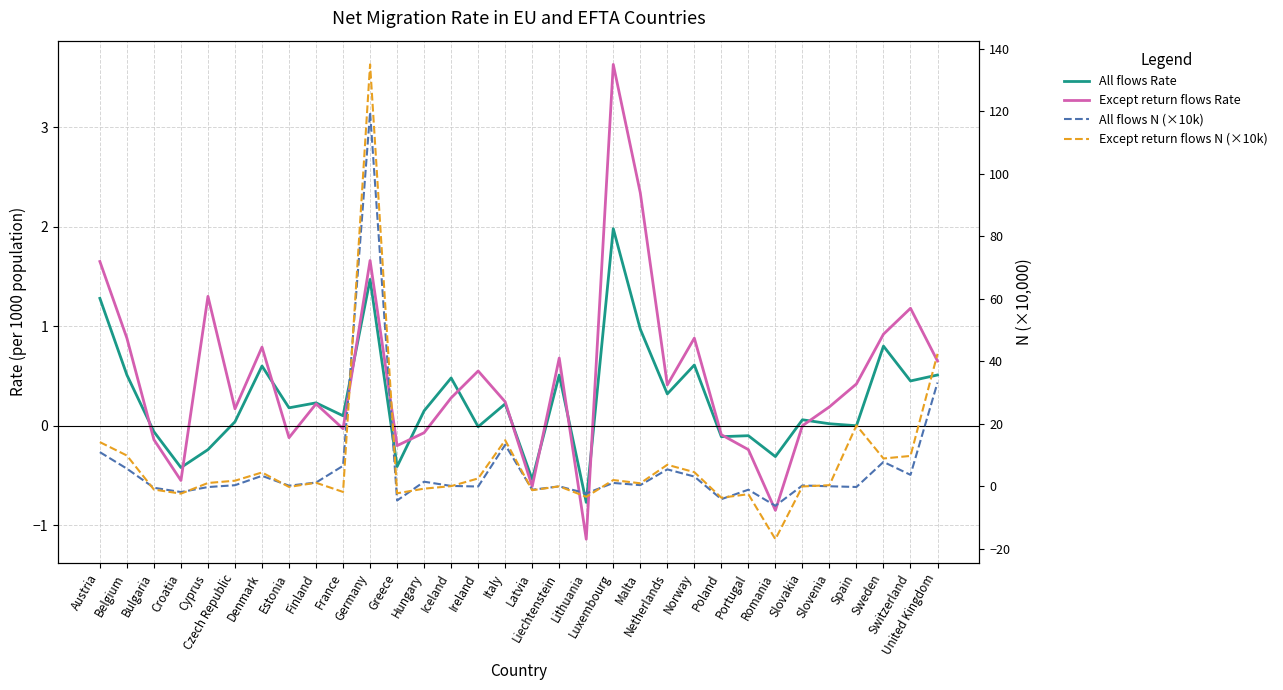

Reading left to right, extract all data points from this chart.

All flows Rate: 1.3	0.5	-0.1	-0.4	-0.2	0.0	0.6	0.2	0.2	0.1	1.5	-0.4	0.1	0.5	-0.0	0.2	-0.5	0.5	-0.8	2.0	1.0	0.3	0.6	-0.1	-0.1	-0.3	0.1	0.0	0.0	0.8	0.5	0.5
Except return flows Rate: 1.6	0.9	-0.1	-0.6	1.3	0.2	0.8	-0.1	0.2	-0.0	1.7	-0.2	-0.1	0.3	0.6	0.2	-0.6	0.7	-1.1	3.6	2.3	0.4	0.9	-0.1	-0.2	-0.8	0.0	0.2	0.4	0.9	1.2	0.7
All flows N (×10k): 11.0	5.7	-0.4	-1.8	-0.2	0.4	3.4	0.2	1.2	6.6	119.7	-4.5	1.5	0.2	-0.0	13.3	-1.1	0.0	-2.2	1.1	0.4	5.5	3.2	-4.1	-1.0	-6.2	0.3	0.1	-0.2	7.8	3.7	33.2
Except return flows N (×10k): 14.2	9.9	-1.0	-2.3	1.1	1.8	4.5	-0.2	1.2	-1.8	135.0	-2.2	-0.7	0.1	2.6	14.8	-1.2	0.0	-3.3	2.0	1.0	6.9	4.6	-3.6	-2.5	-16.9	-0.0	0.4	19.5	8.9	9.8	42.4